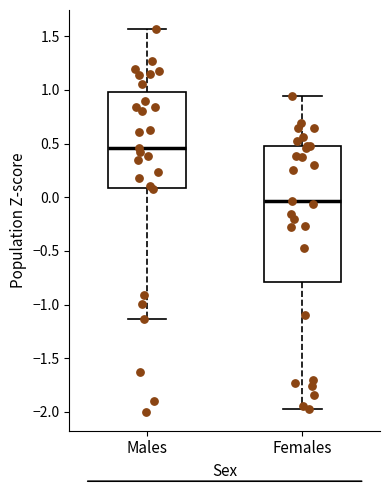

Reading left to right, transcribe this box plot: for each box, give where its median line is, the range the box spans, and where its two whiskers end, as read against the y-axis. The values are not printed on the chart, so give them approximately, as read against the axis.

Males: median 0.45, box 0.10 to 1.00, whiskers -1.15 to 1.55
Females: median -0.05, box -0.80 to 0.50, whiskers -2.00 to 0.95